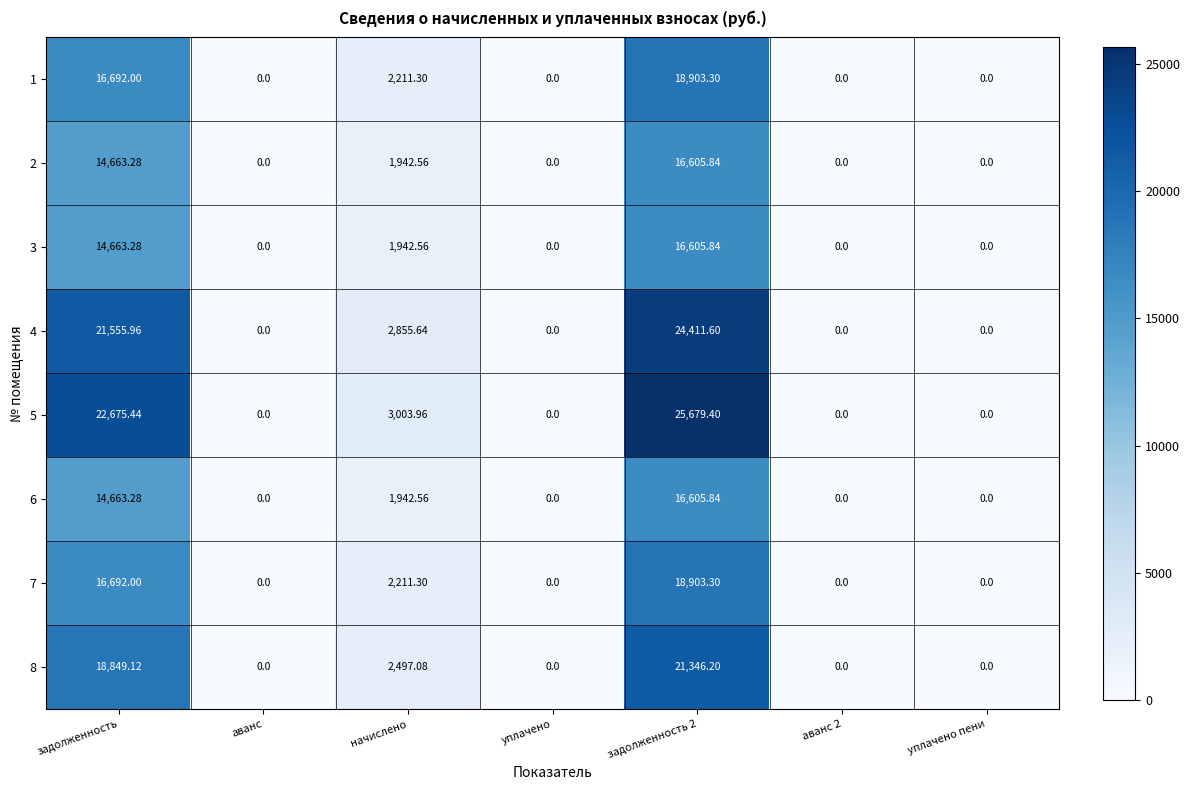

Is the value of 6 at начислено greater than the value of 2 at аванс 2?

Yes